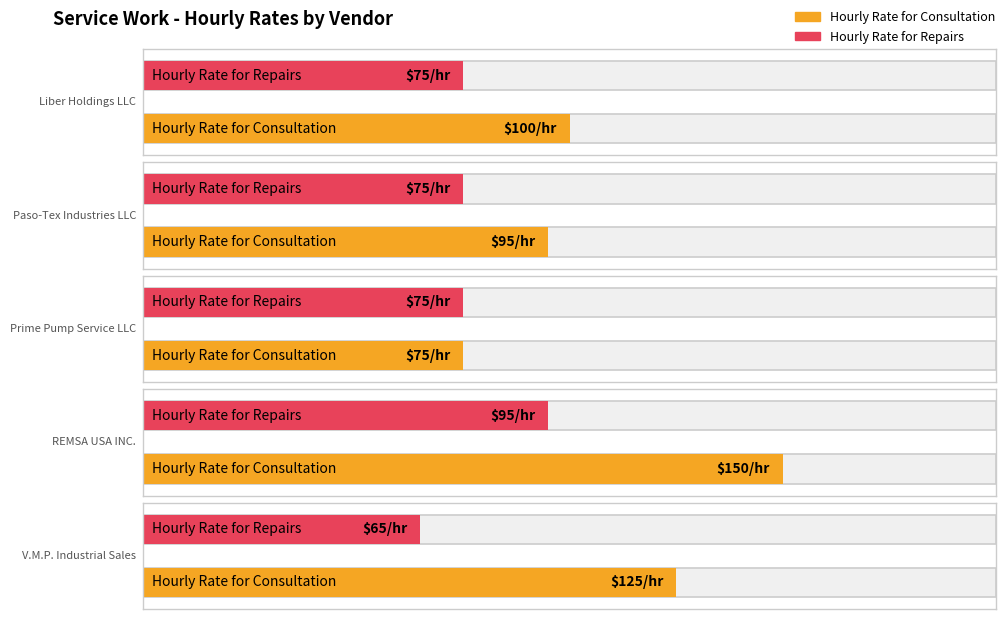

How many values in the Hourly Rate for Repairs series are below 75?

1